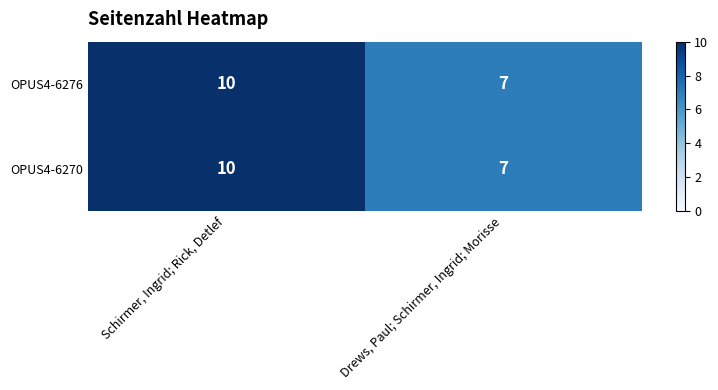

What is the difference between the OPUS4-6270 values at Schirmer, Ingrid; Rick, Detlef and Drews, Paul; Schirmer, Ingrid; Morisse?

3